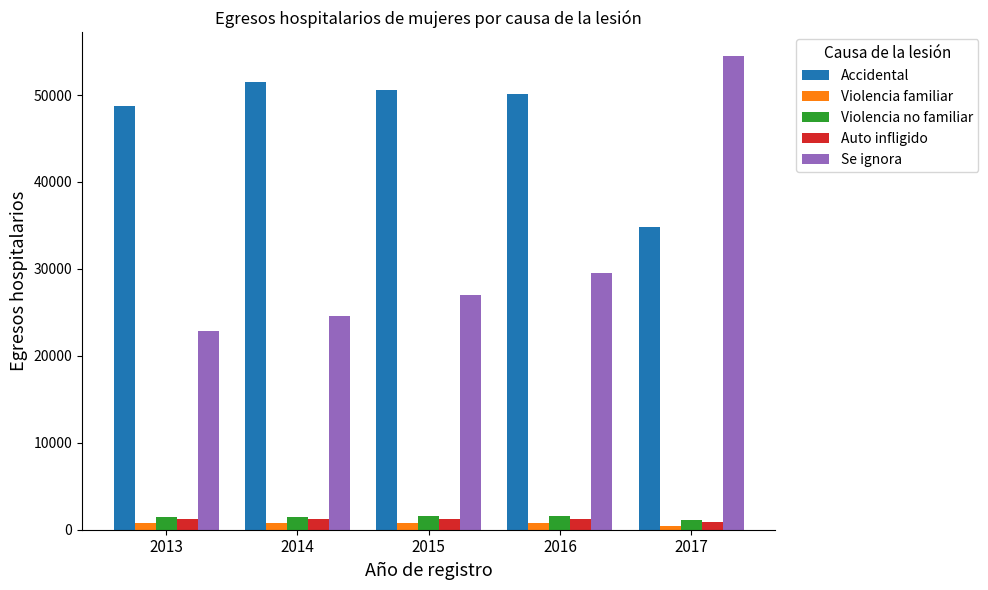

What is the difference between the maximum and second lowest values in the Accidental series?

2742